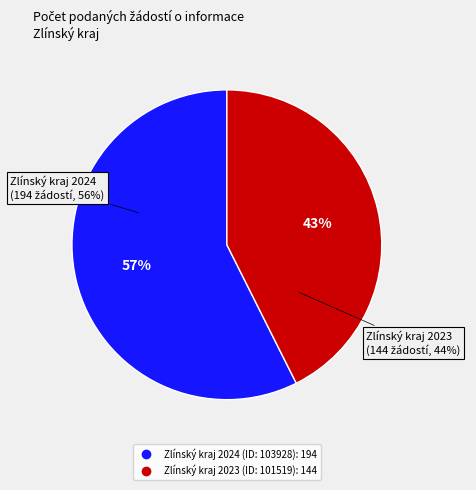

To the nearest percent, what is the difference between the Zlínský kraj 2023 (ID: 101519) and Zlínský kraj 2024 (ID: 103928) slice percentages?

15%